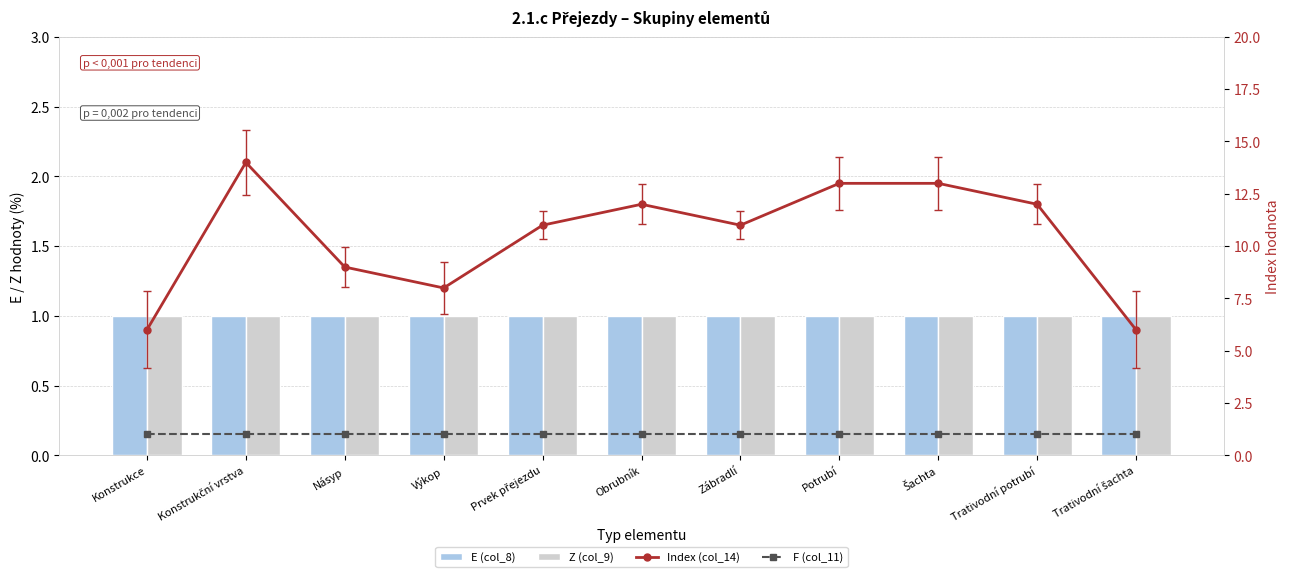

At which category does the chart reach its minimum across all series?

Konstrukce